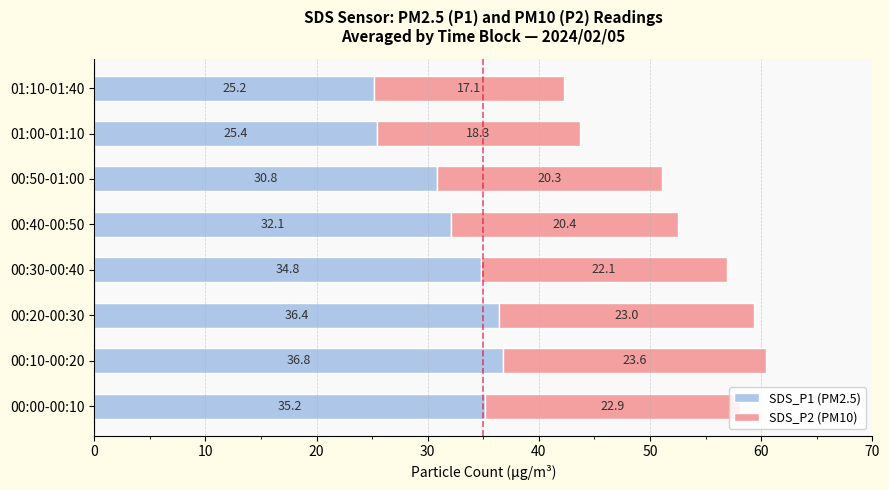

How many distinct data groups are displayed?

2